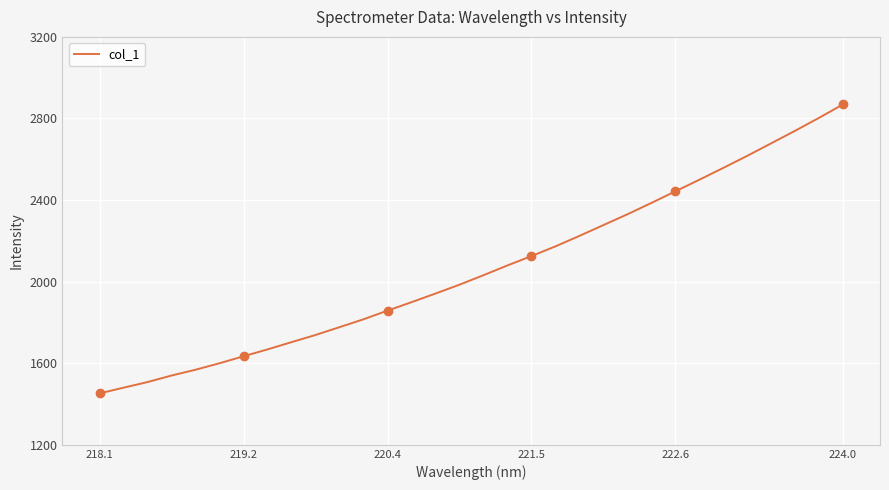

The col_1 series shows 1452.2 at 218.1. True or false?

True